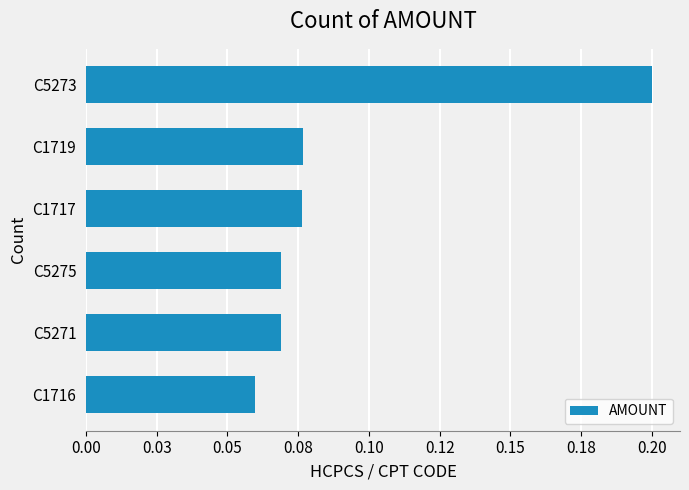

Are the bars horizontal?

Yes